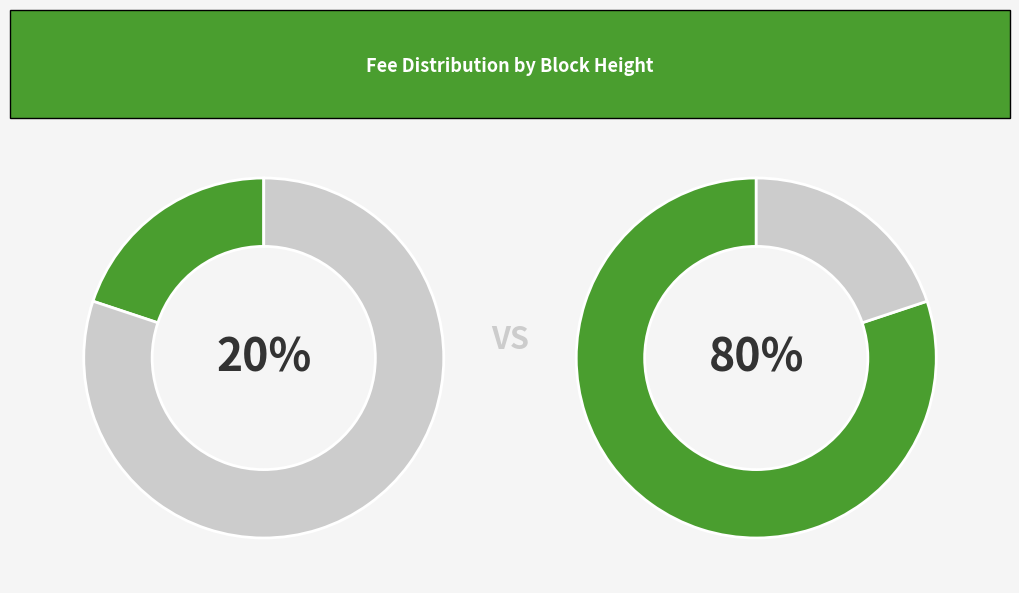

How many segments does this pie chart have?

2